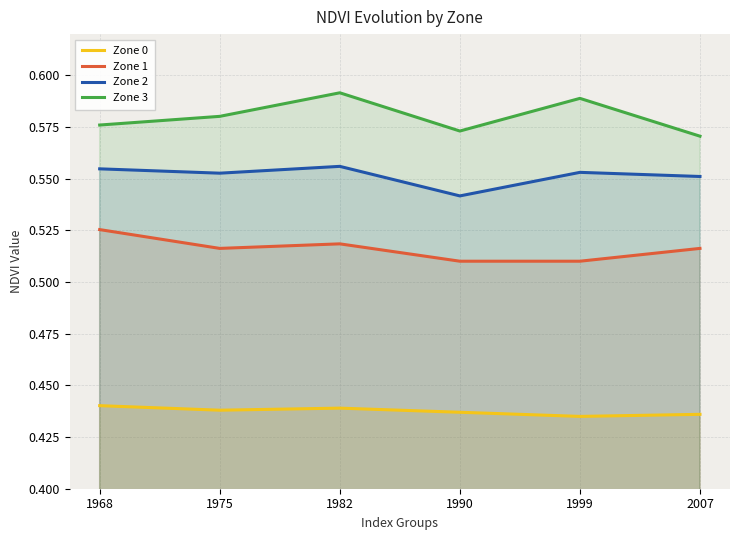

What is the sum of the Zone 3 values at 2007 and 1999?

1.2